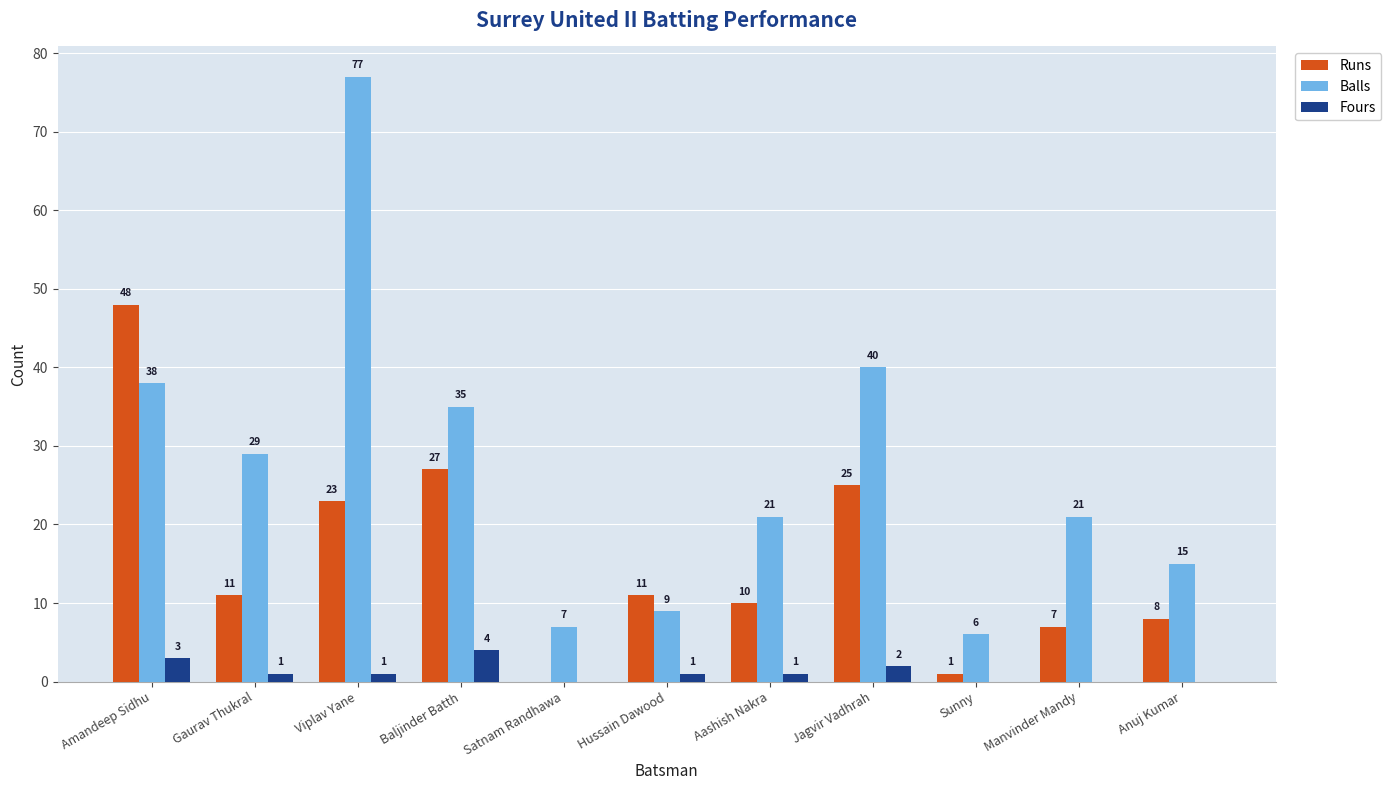

What is the greatest value displayed?

77